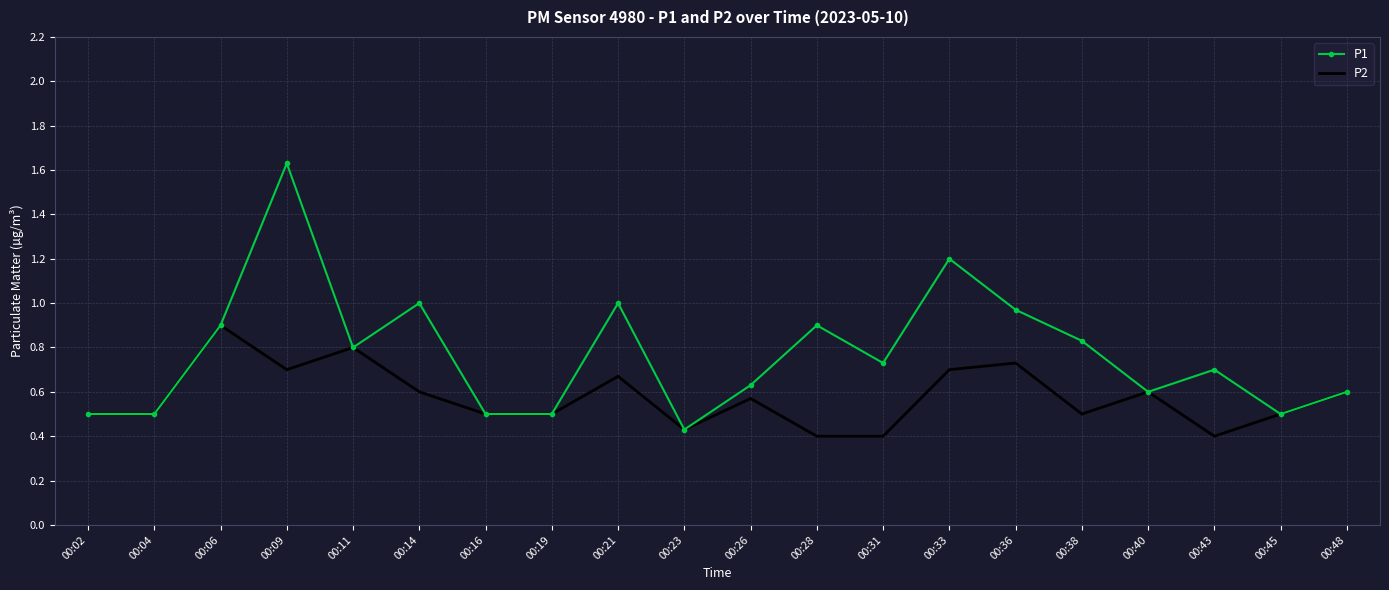

Rank the series by their maximum value, from highest to lowest.

P1, P2